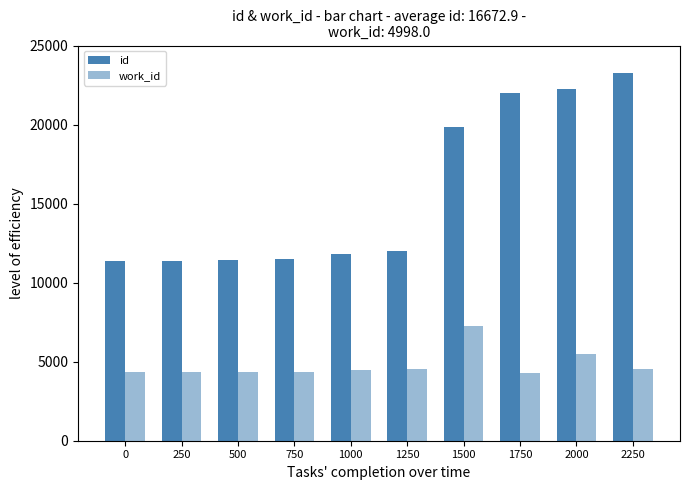

What is the sum of the work_id values at 2000 and 1500?

12776